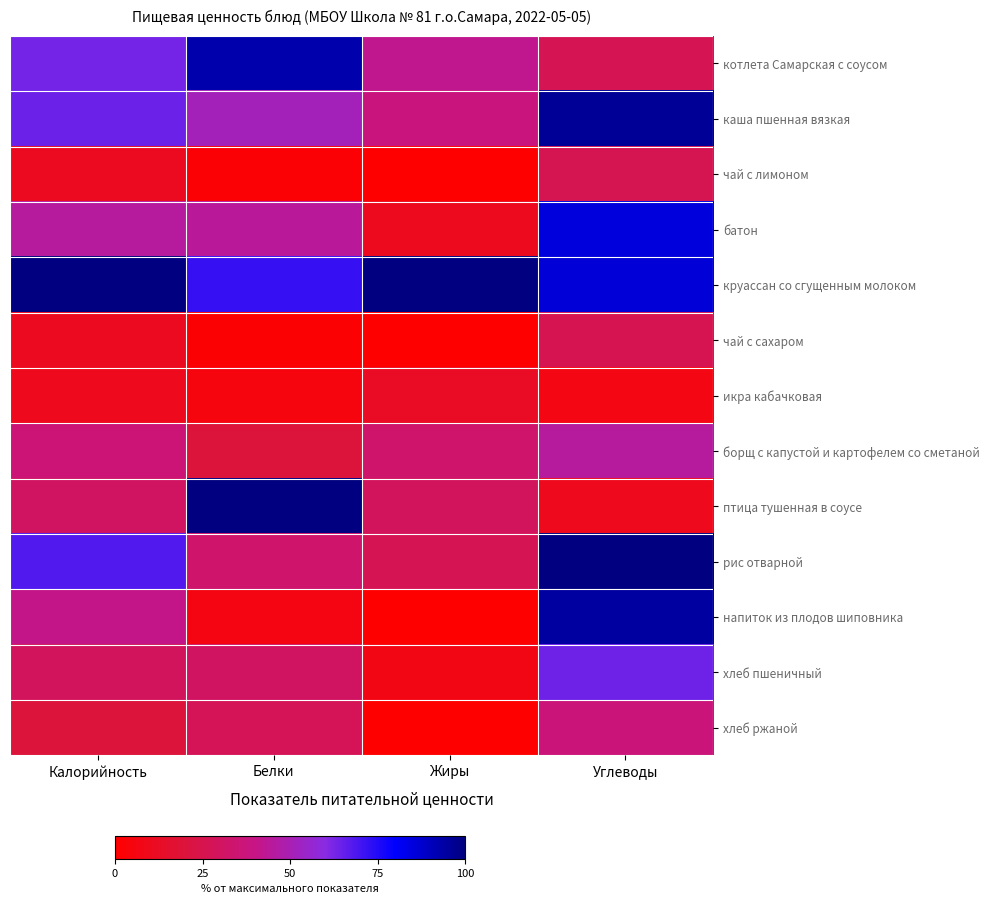

Reading left to right, extract all data points from this chart.

котлета Самарская с соусом: Калорийность=63.1	Белки=92.9	Жиры=41.9	Углеводы=26.8
каша пшенная вязкая: Калорийность=64.3	Белки=51.3	Жиры=37.9	Углеводы=96.2
чай с лимоном: Калорийность=11.0	Белки=2.2	Жиры=0.3	Углеводы=26.3
батон: Калорийность=45.5	Белки=44.2	Жиры=10.4	Углеводы=85.3
круассан со сгущенным молоком: Калорийность=100.0	Белки=71.9	Жиры=100.0	Углеводы=86.3
чай с сахаром: Калорийность=11.0	Белки=1.8	Жиры=0.2	Углеводы=25.9
икра кабачковая: Калорийность=9.5	Белки=5.2	Жиры=12.4	Углеводы=6.6
борщ с капустой и картофелем со сметаной: Калорийность=36.3	Белки=20.1	Жиры=32.8	Углеводы=45.3
птица тушенная в соусе: Калорийность=30.8	Белки=100.0	Жиры=29.0	Углеводы=9.5
рис отварной: Калорийность=68.0	Белки=33.2	Жиры=26.6	Углеводы=100.0
напиток из плодов шиповника: Калорийность=40.9	Белки=5.9	Жиры=0.0	Углеводы=94.5
хлеб пшеничный: Калорийность=29.1	Белки=30.8	Жиры=7.0	Углеводы=63.9
хлеб ржаной: Калорийность=19.6	Белки=27.6	Жиры=0.0	Углеводы=37.0